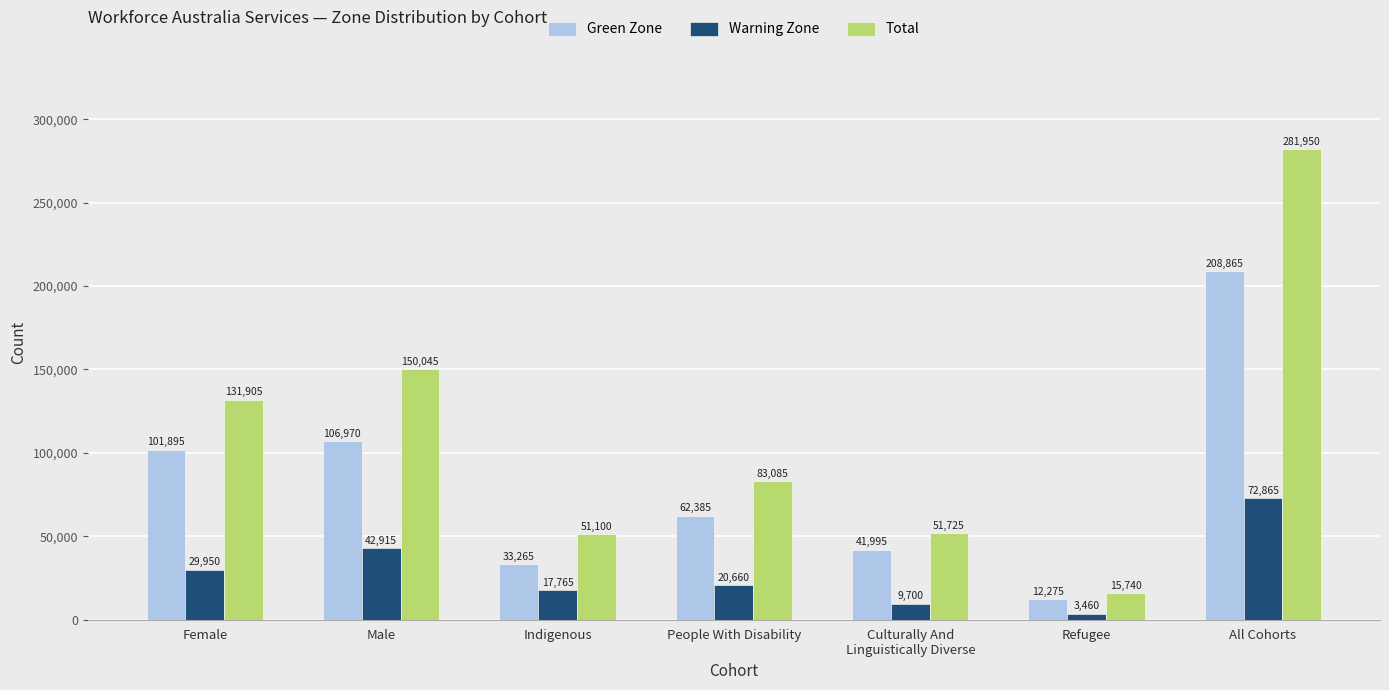

Where is Warning Zone nearest to the value 38162?

Male